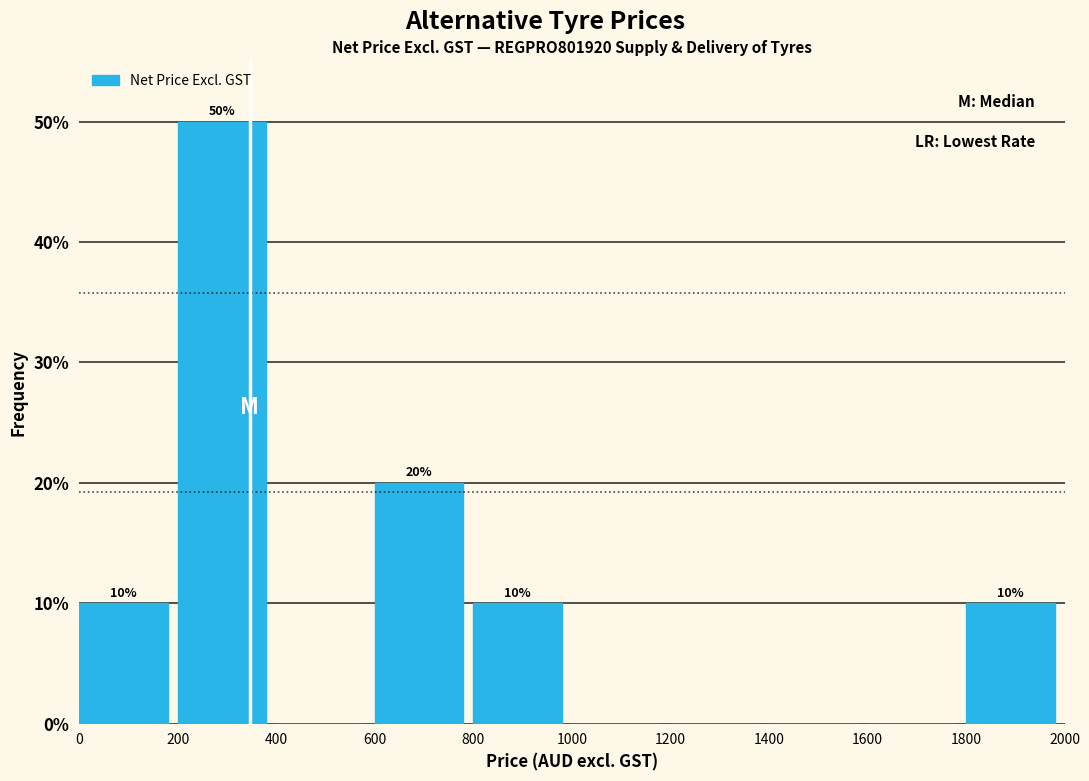

Which range on the x-axis has the tallest bar?

200 to 400